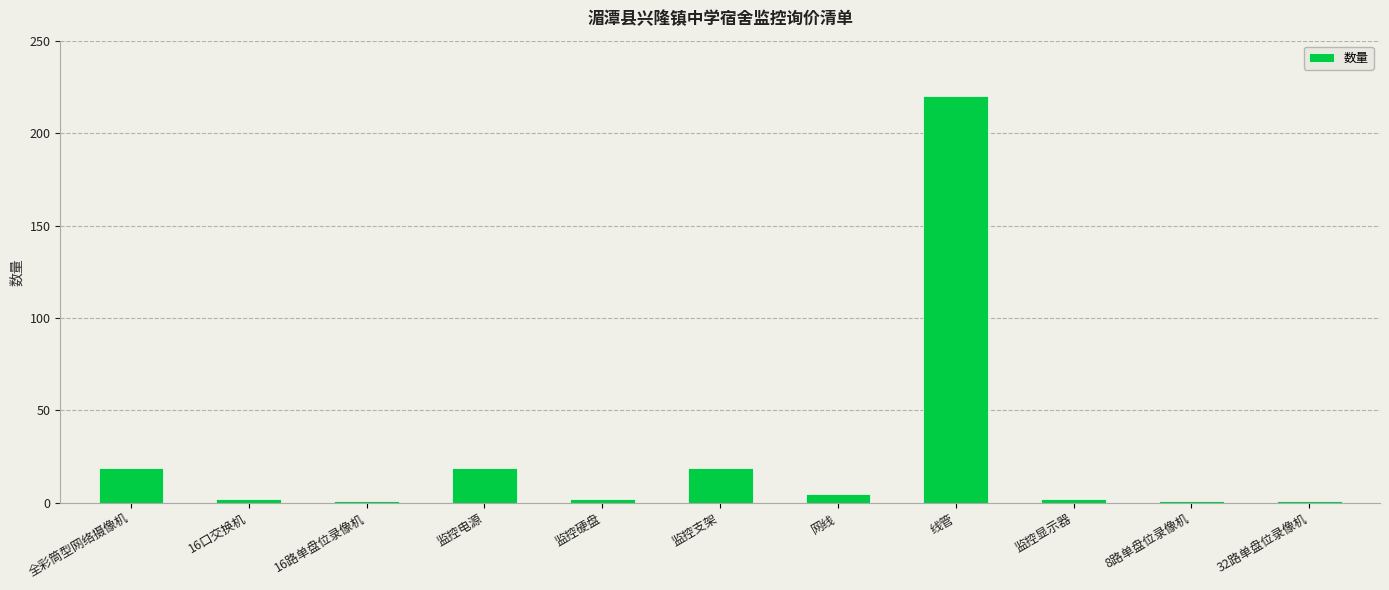

Count the number of data series in this chart.

1